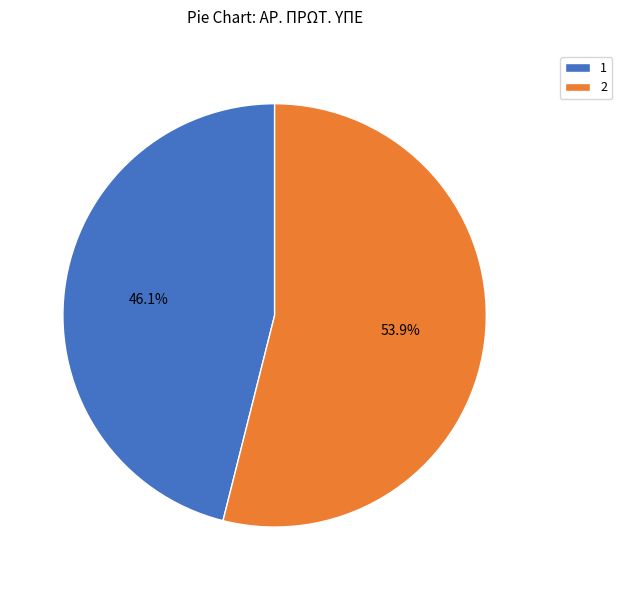

Which category has the smallest portion of the pie?

1